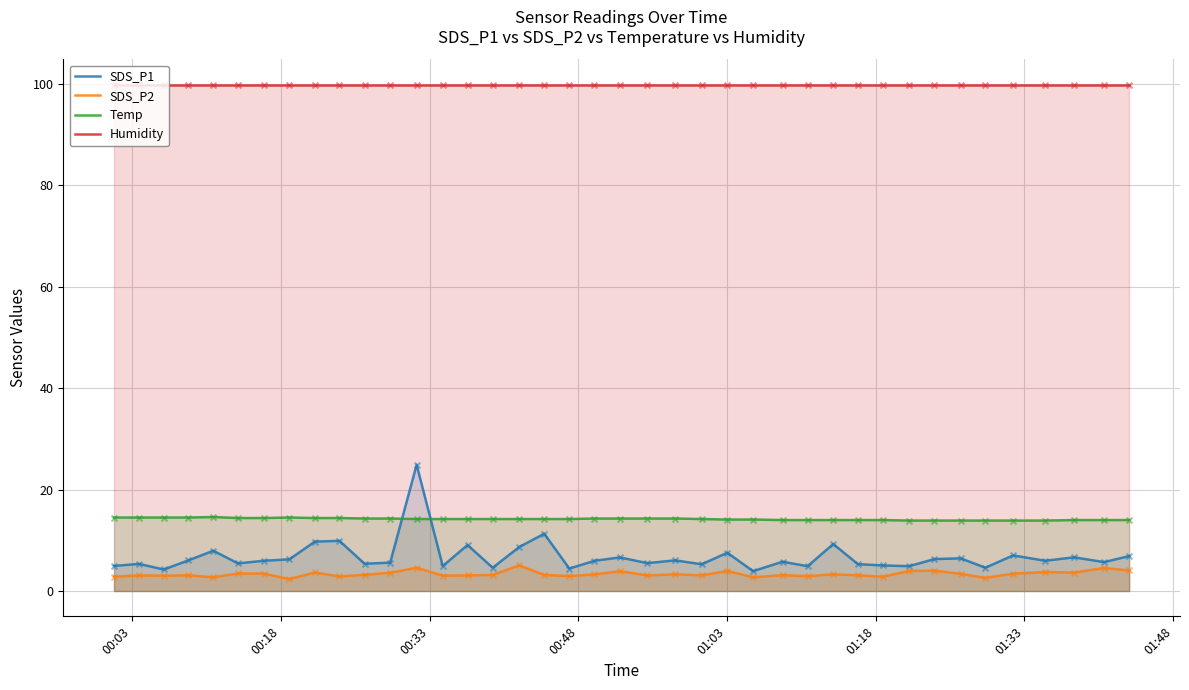

Which series reaches the minimum Y coordinate?

SDS_P2